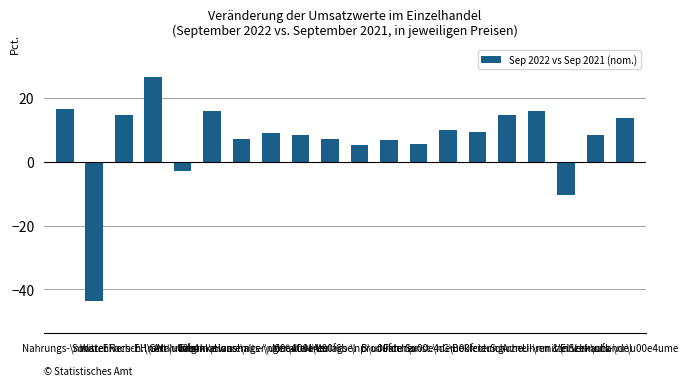

What position from the left is M\u00f6bel?

10